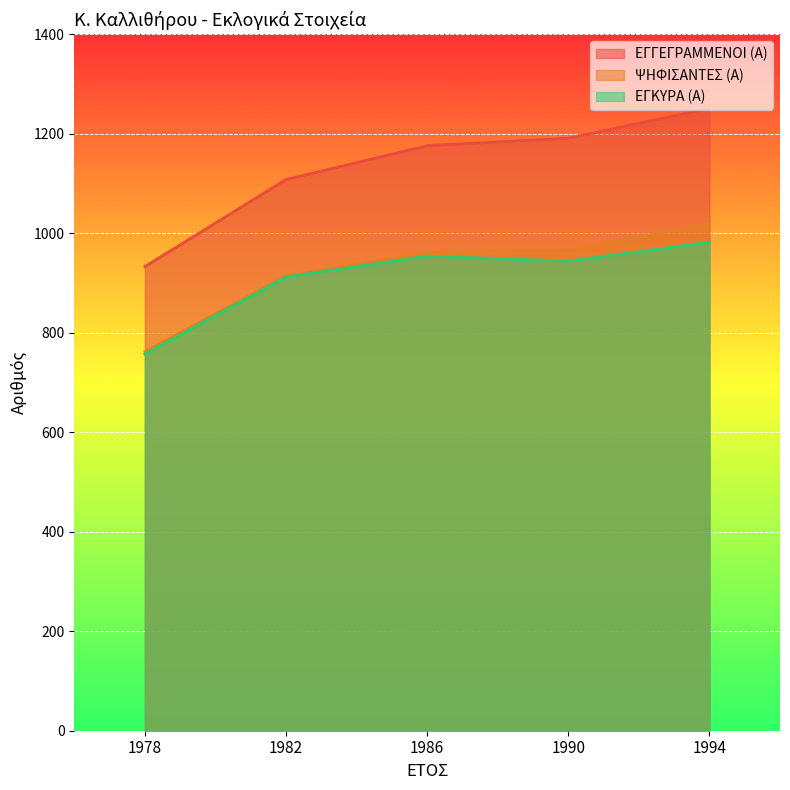

How many lines are shown in the chart?

3